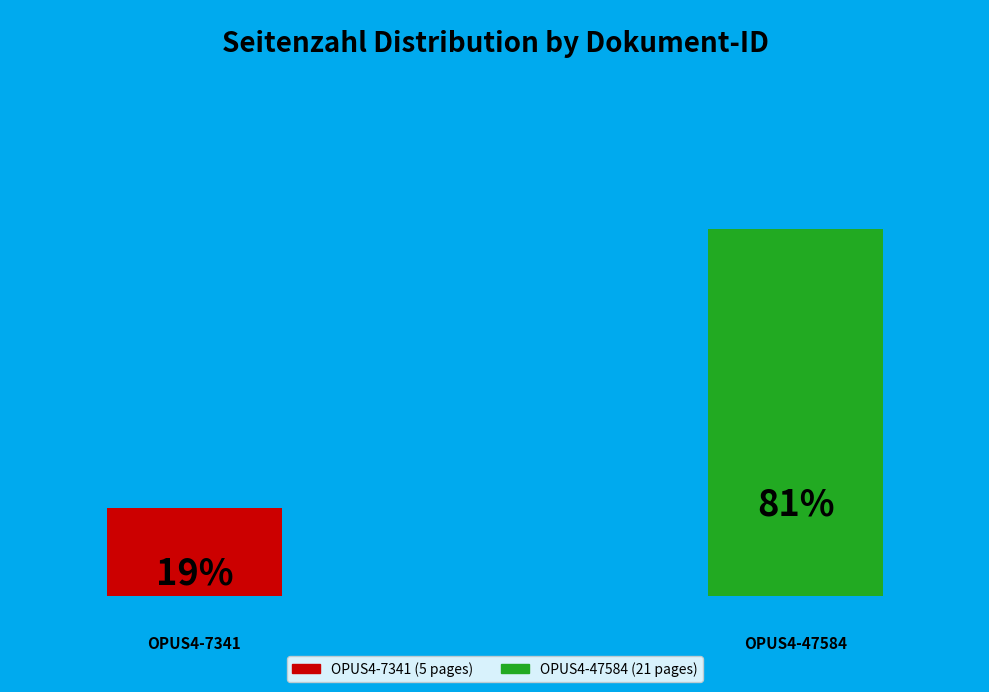

Is it true that OPUS4-7341 is 19% of the pie?

True